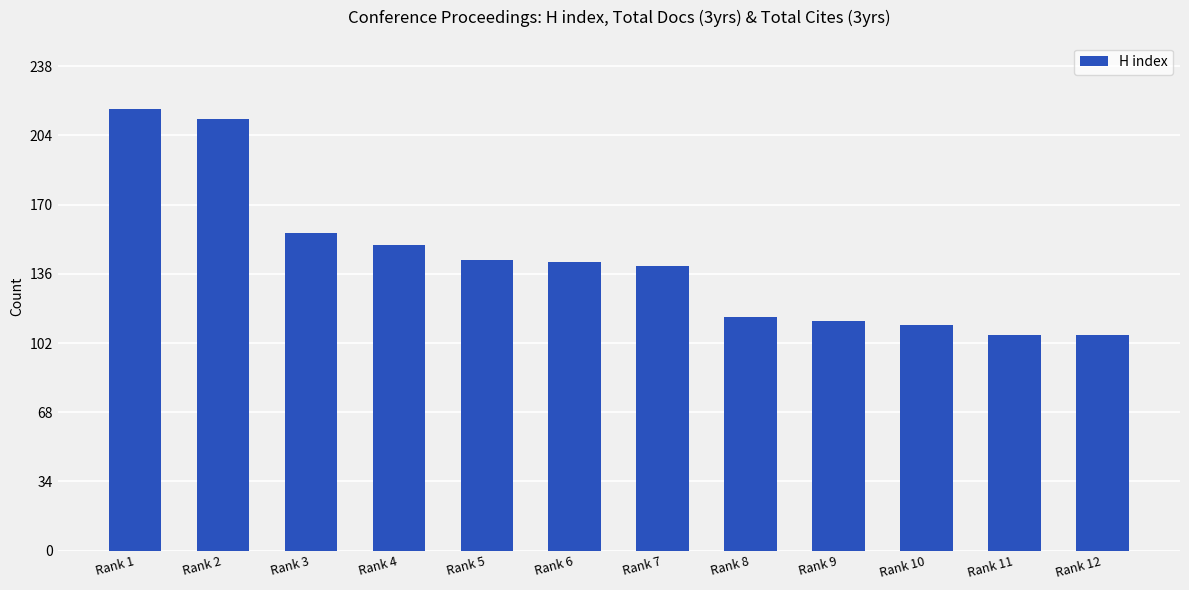

What is the average value?

143